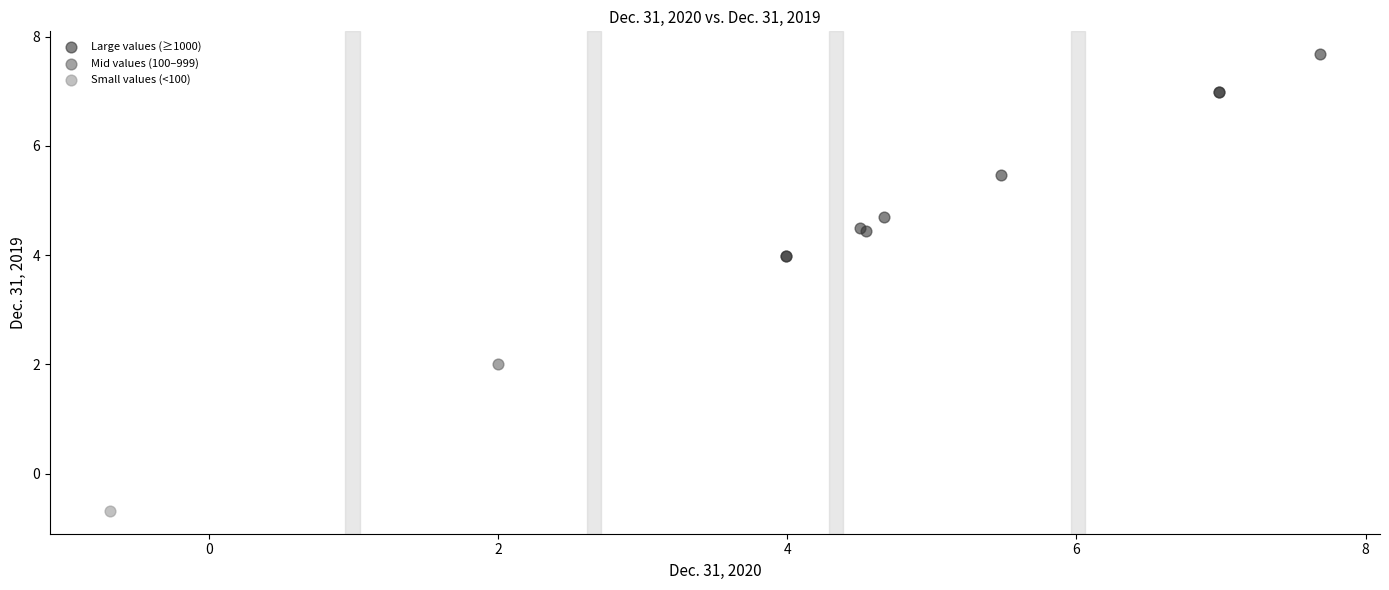

What are all the series names shown in the legend?

Large values (≥1000), Mid values (100–999), Small values (<100)